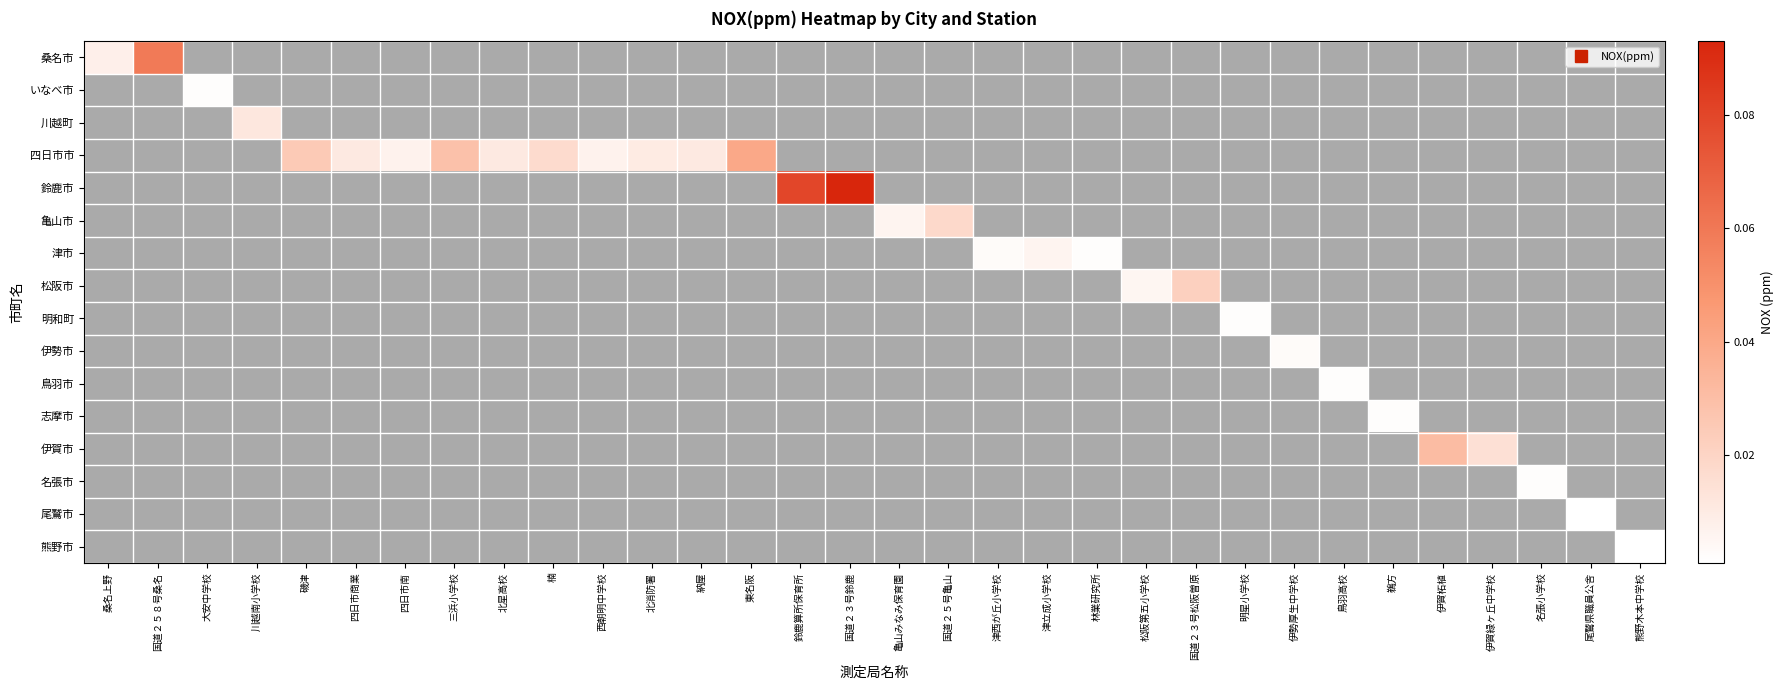

Is the value of 津市 at 三浜小学校 greater than the value of いなべ市 at 津西が丘小学校?

No